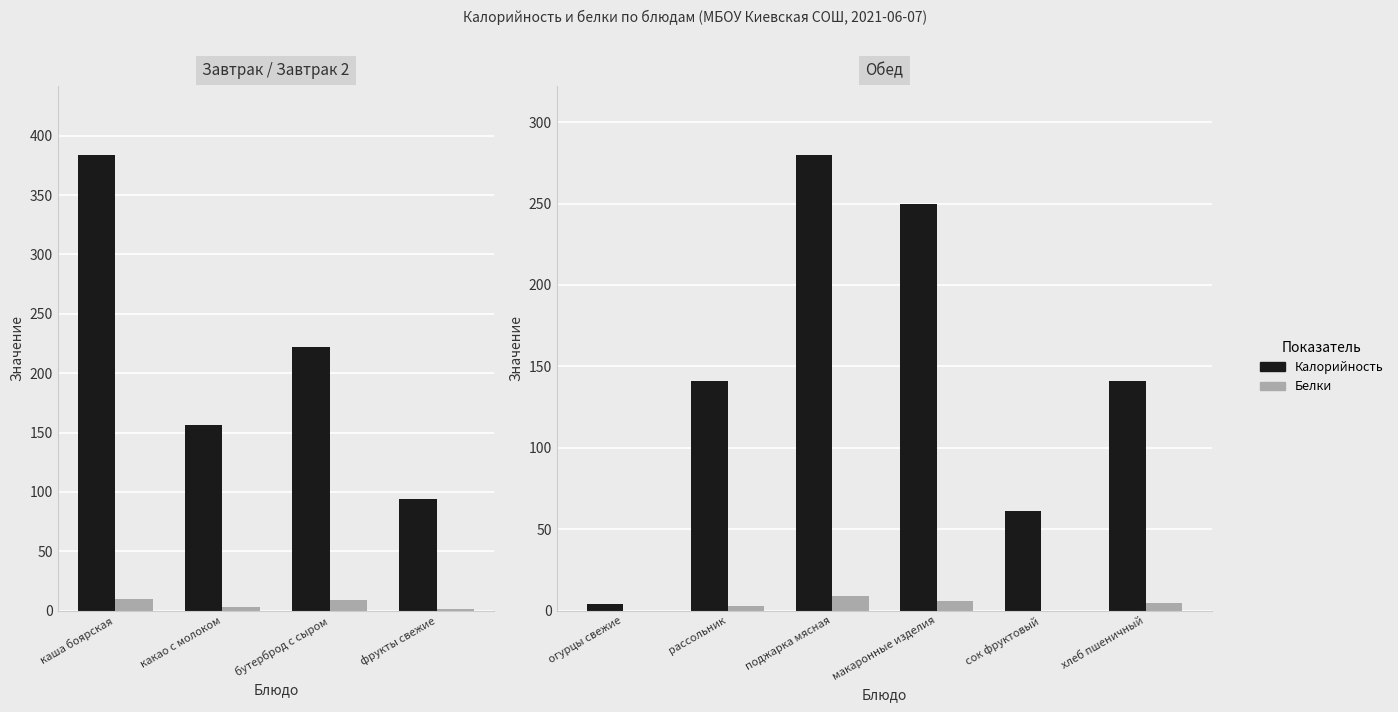

What is the minimum value for Калорийность?

4